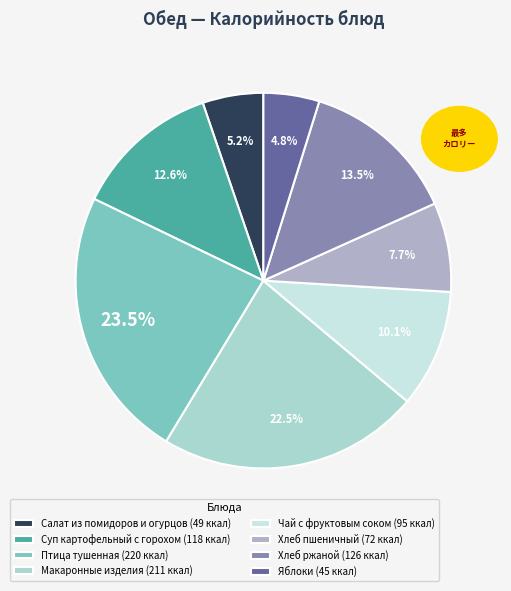

Is the sum of Птица тушенная (220 ккал) and Яблоки (45 ккал) greater than half?

No